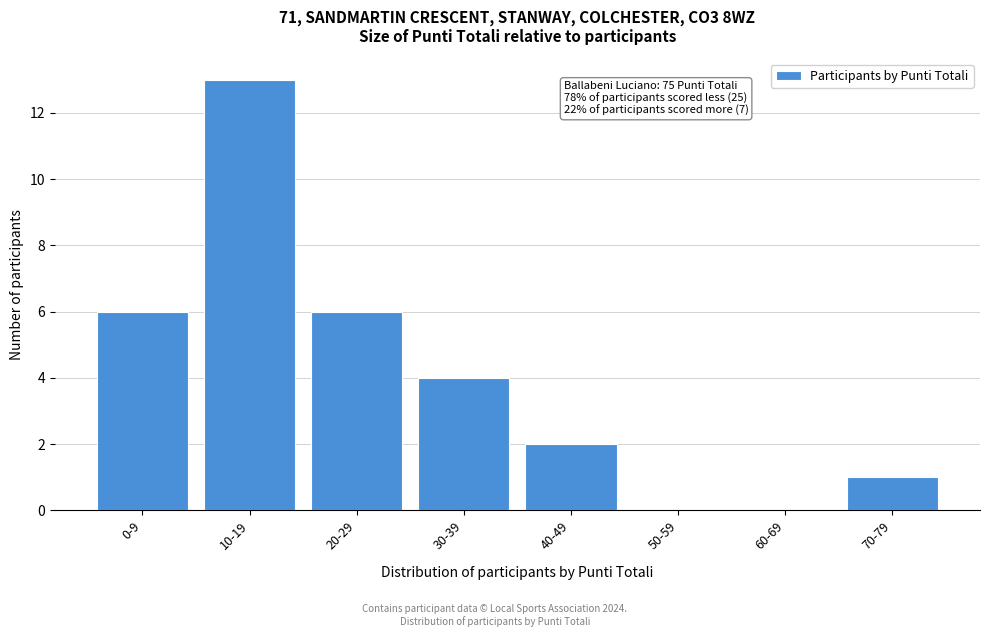

Reading left to right, extract all data points from this chart.

0-9=6	10-19=13	20-29=6	30-39=4	40-49=2	50-59=0	60-69=0	70-79=1